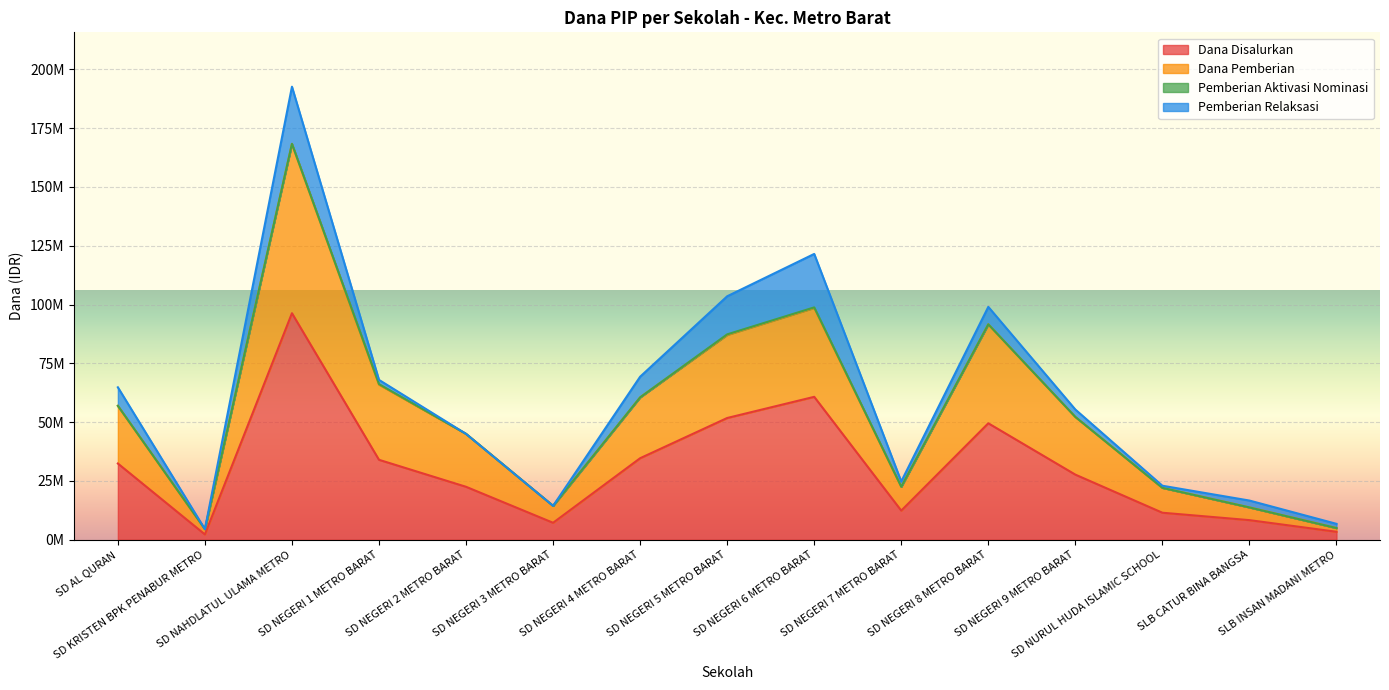

What is the highest value of the Dana Disalurkan series?

96300000